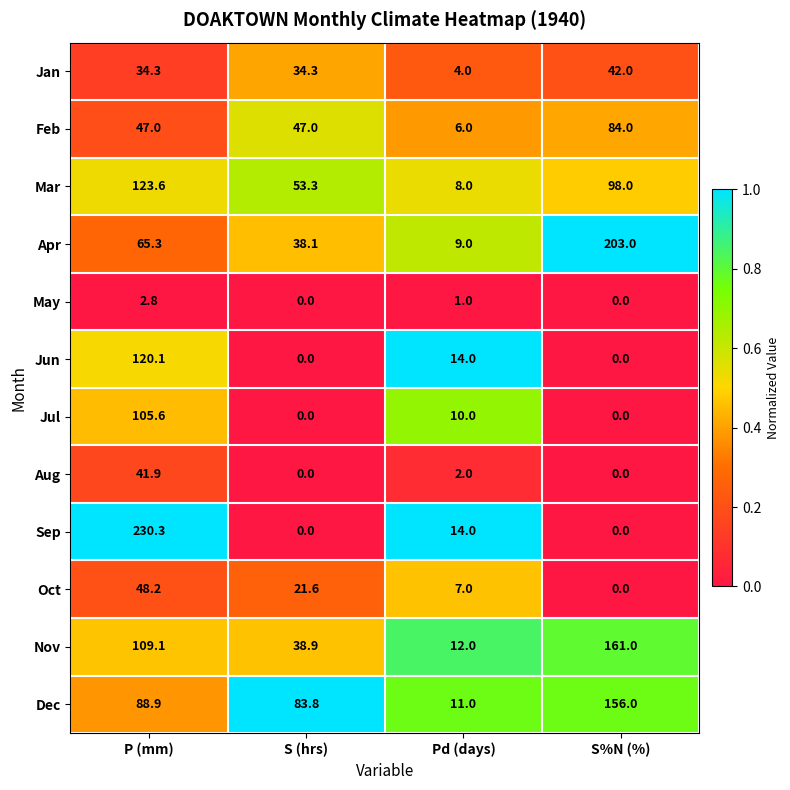

Rank the series at P (mm) from lowest to highest value.

May, Jan, Aug, Feb, Oct, Apr, Dec, Jul, Nov, Jun, Mar, Sep